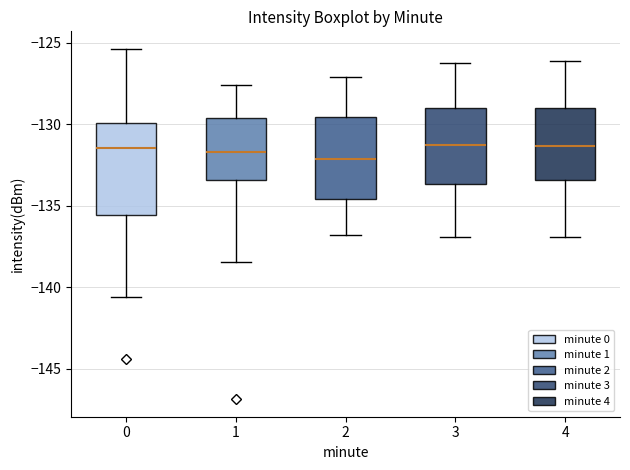

Where does the upper whisker of the box at x = 3 end on the y-axis? The values are not printed on the chart, so give them approximately, as read against the axis.

-126.0